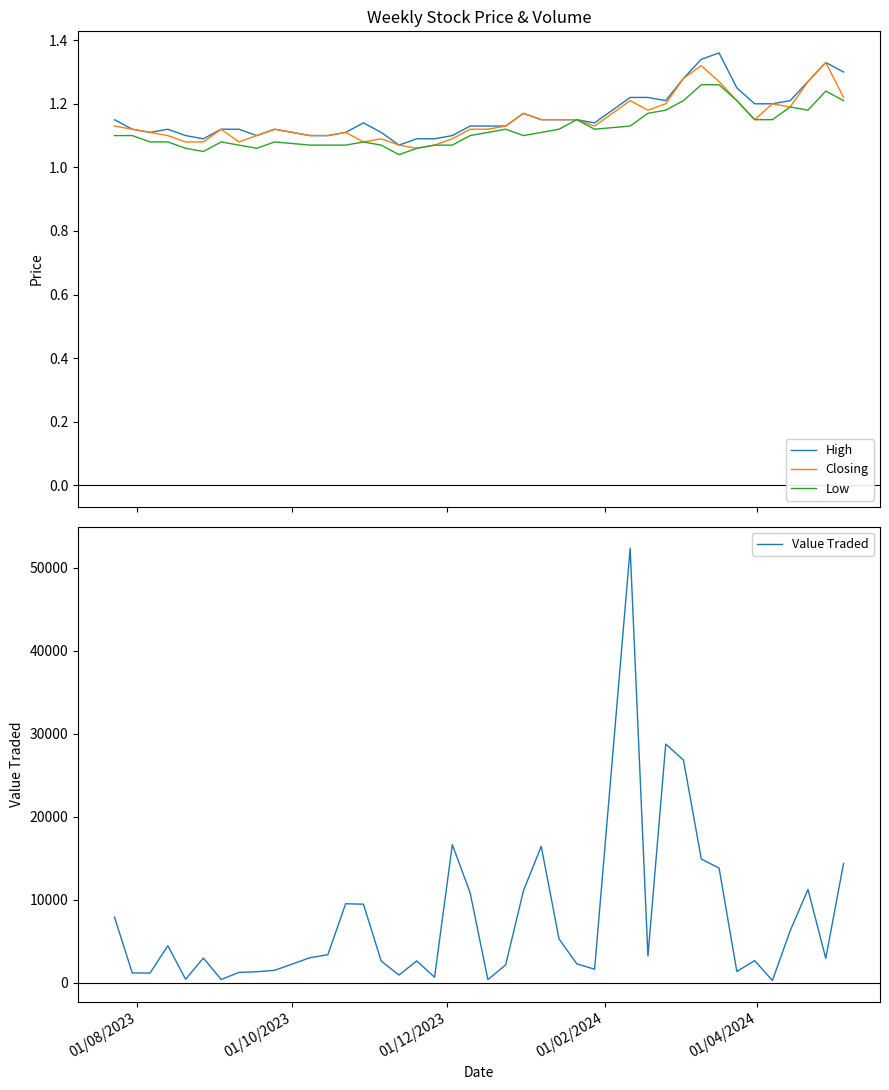

Does the chart display data point markers on the line(s)?

No